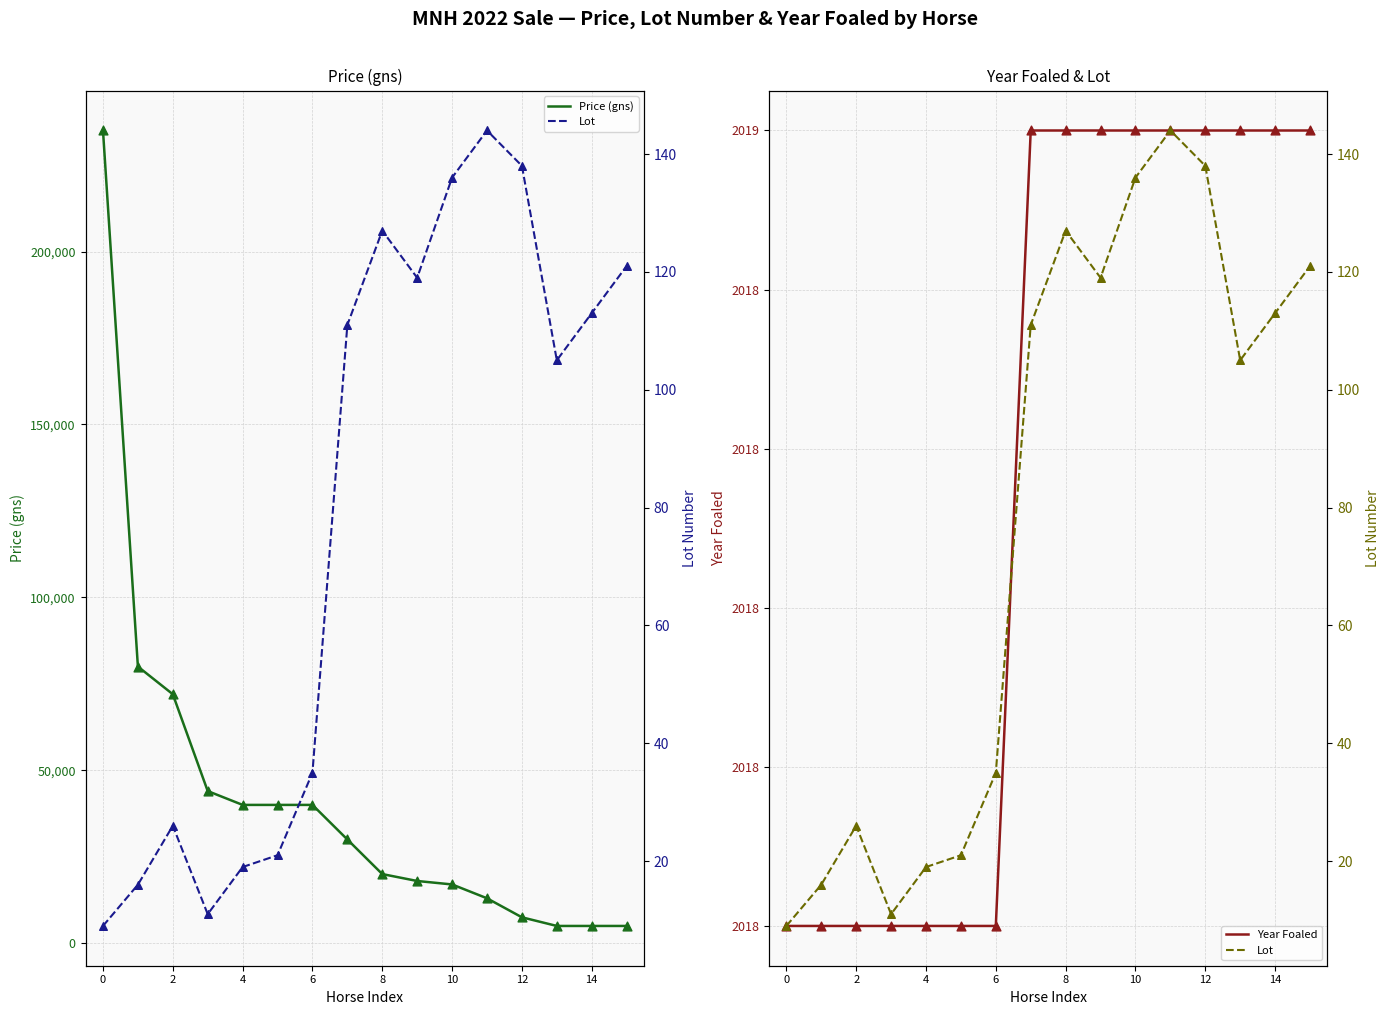

Is the value of Price (gns) at 10 greater than the value of Price (gns) pts at 10?

No